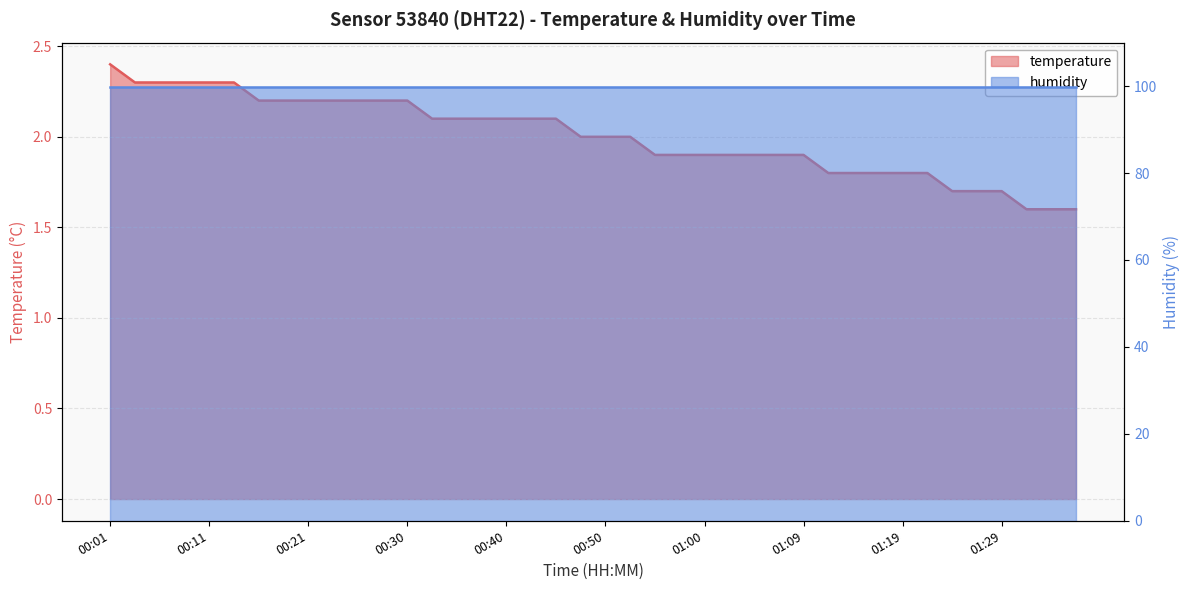

Which label corresponds to the smallest value in the chart?

01:31